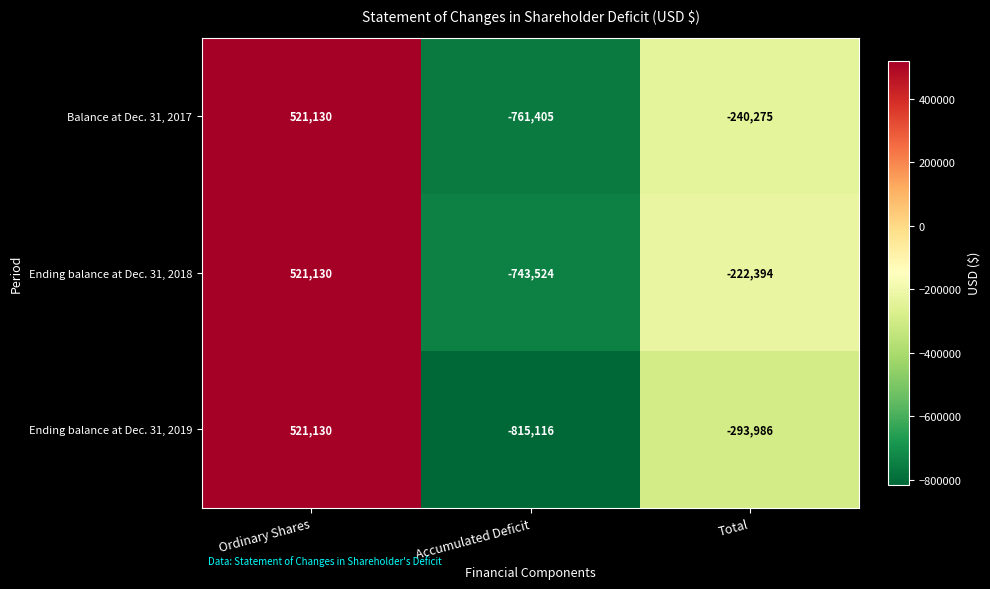

How many data points does each series have?

3